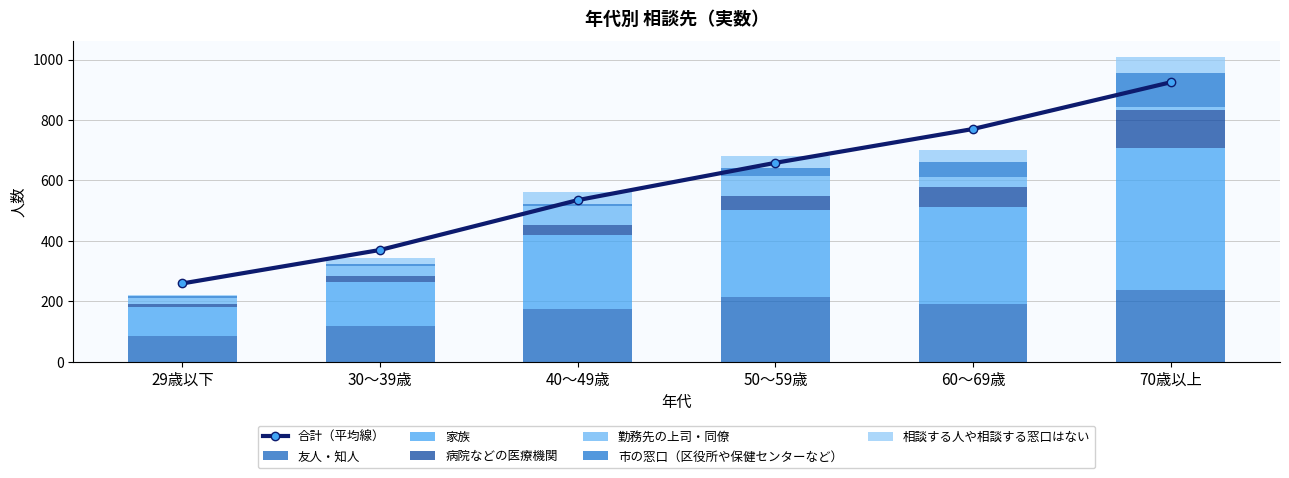

Where is 市の窓口（区役所や保健センターなど） nearest to the value 58?

60～69歳